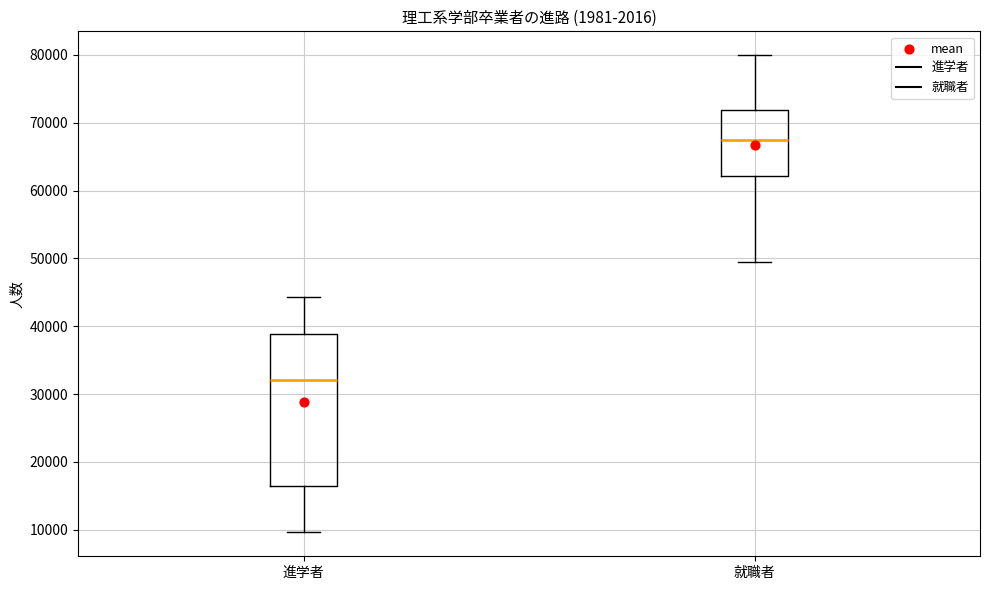

Reading left to right, transcribe this box plot: for each box, give where its median line is, the range the box spans, and where its two whiskers end, as read against the y-axis. The values are not printed on the chart, so give them approximately, as read against the axis.

進学者: median 32000, box 16000 to 39000, whiskers 10000 to 44000
就職者: median 67000, box 62000 to 72000, whiskers 50000 to 80000